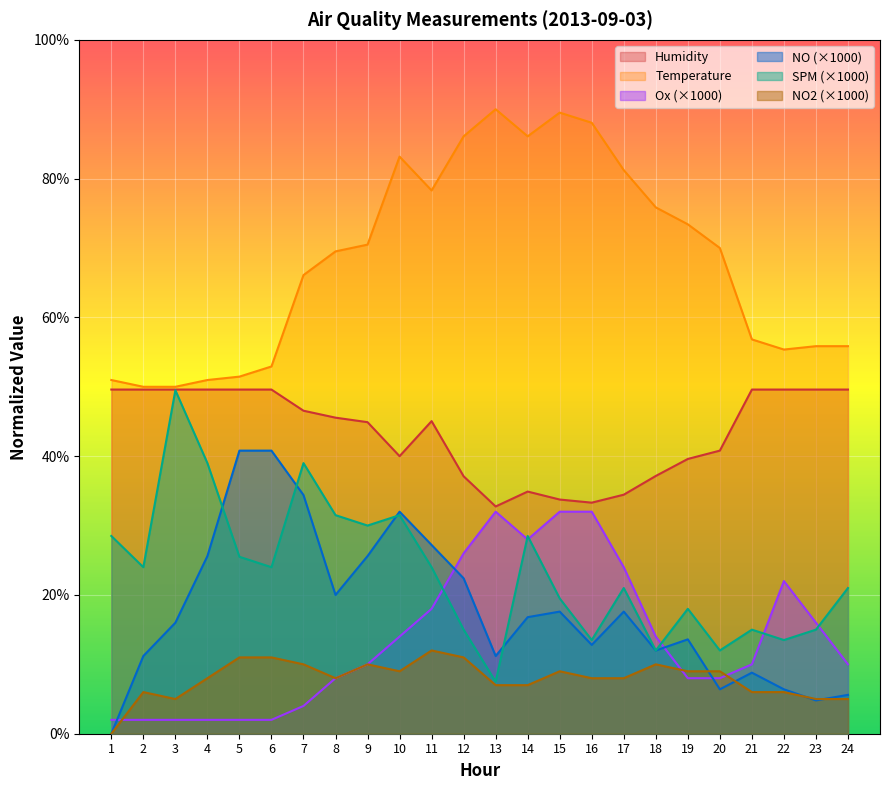

At which category does NO reach its first local valley?

8